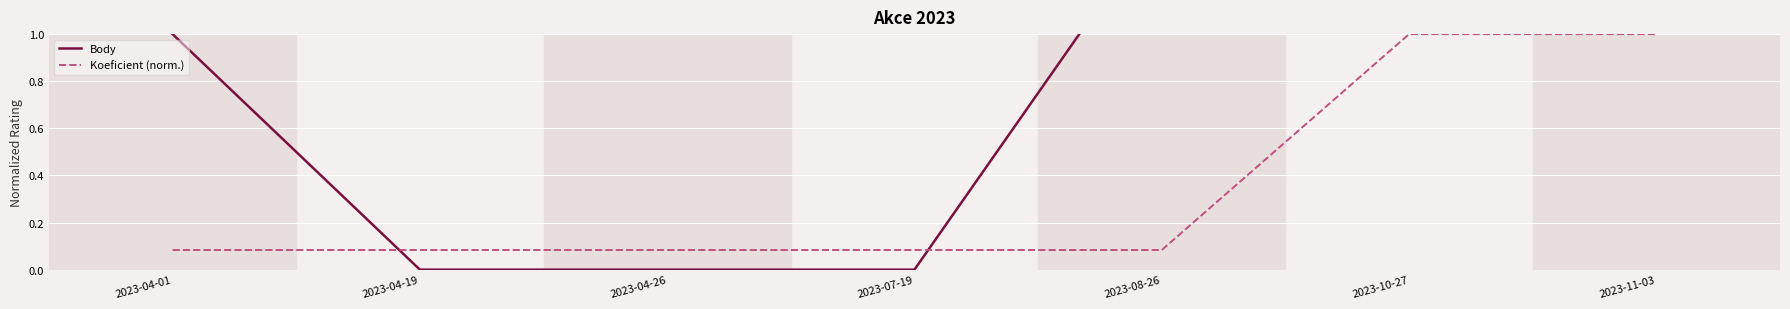

Reading right to left, list all the values displayed in this chart.

Body: 2023-11-03=3.0	2023-10-27=3.0	2023-08-26=1.5	2023-07-19=0.0	2023-04-26=0.0	2023-04-19=0.0	2023-04-01=1.0
Koeficient (norm.): 2023-11-03=1.0	2023-10-27=1.0	2023-08-26=0.1	2023-07-19=0.1	2023-04-26=0.1	2023-04-19=0.1	2023-04-01=0.1